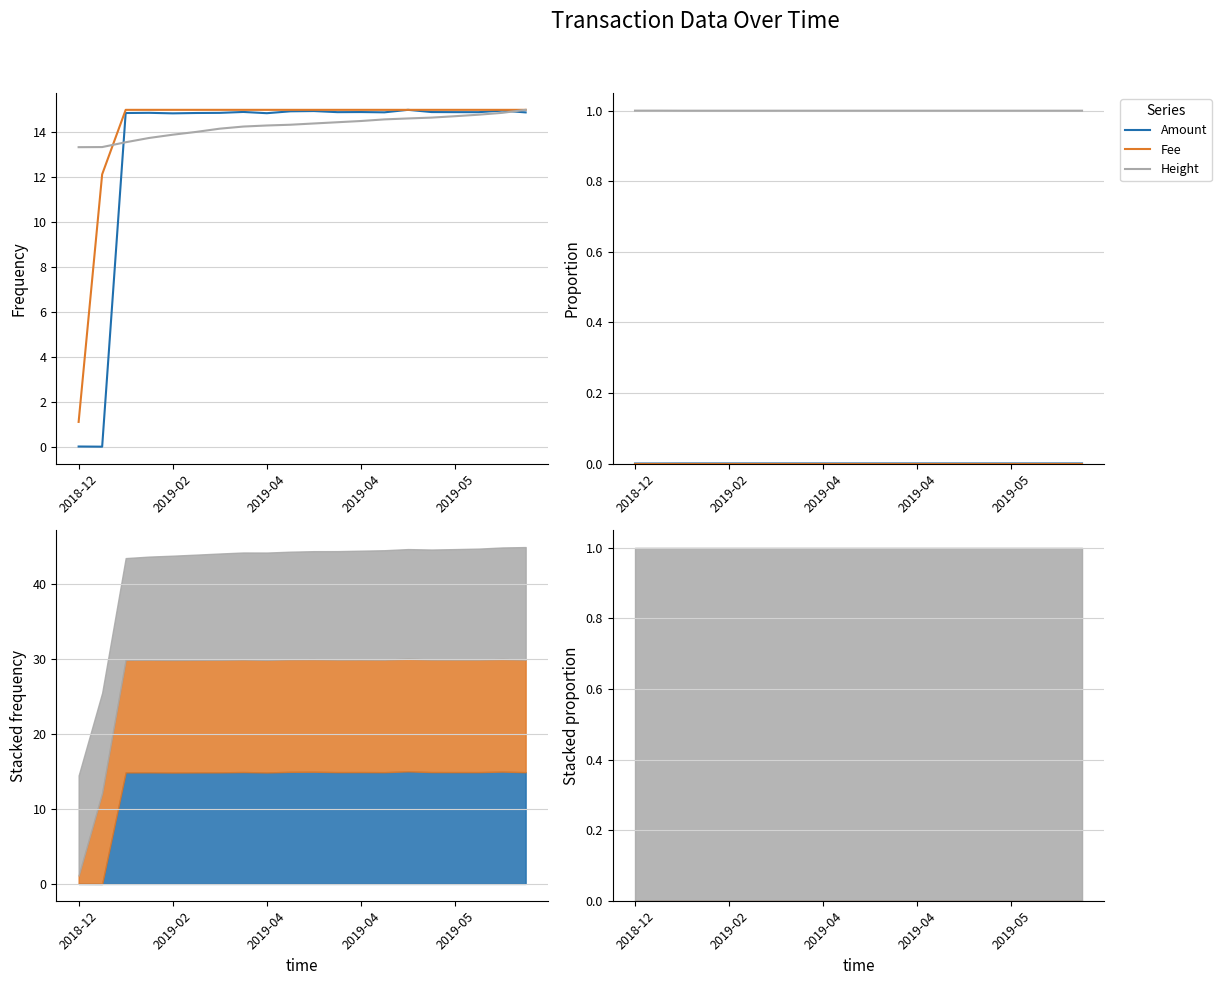

True or false: Height and Amount intersect in this chart.

False